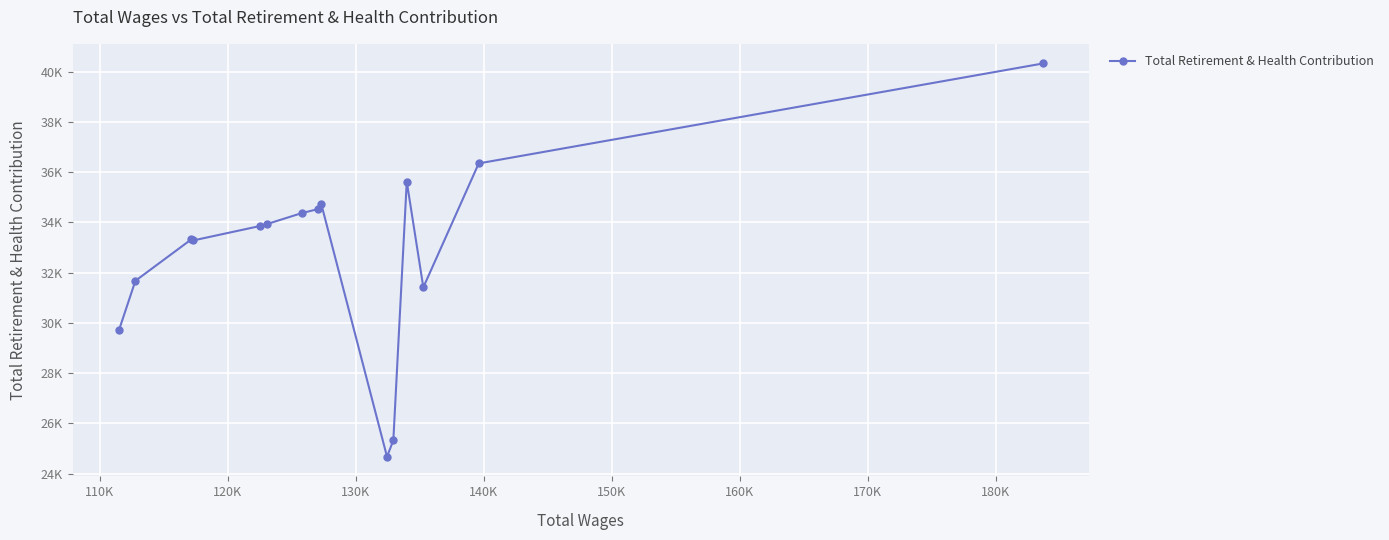

What is the sum of all values?

493101